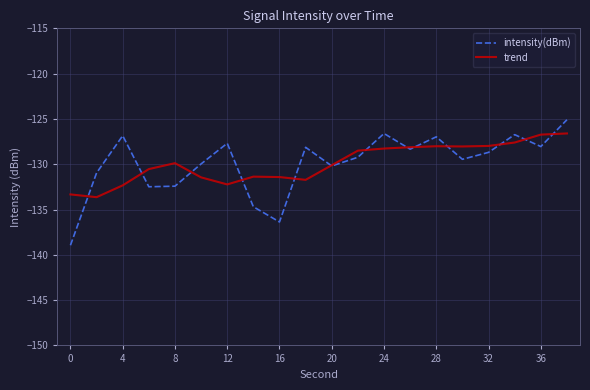

List the series in order of their peak value, highest first.

intensity(dBm), trend